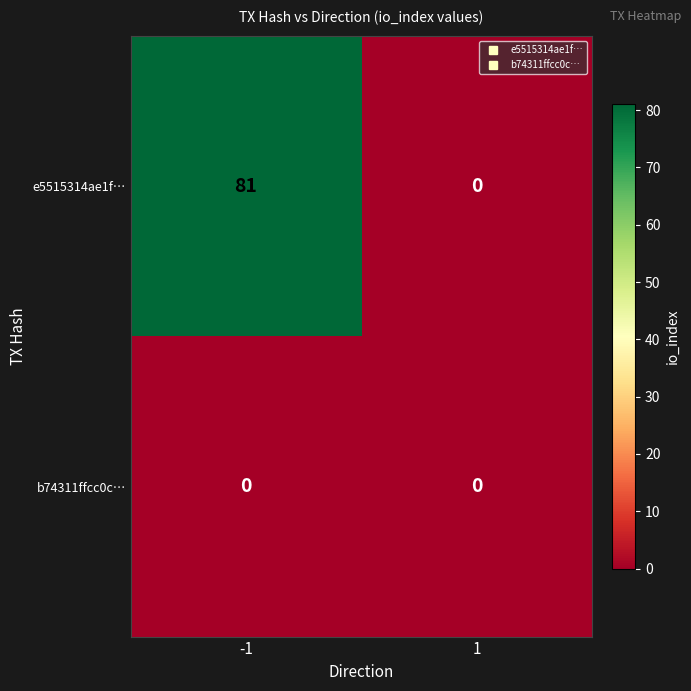

Between -1 and 1, which series saw the biggest shift?

e5515314ae1f…